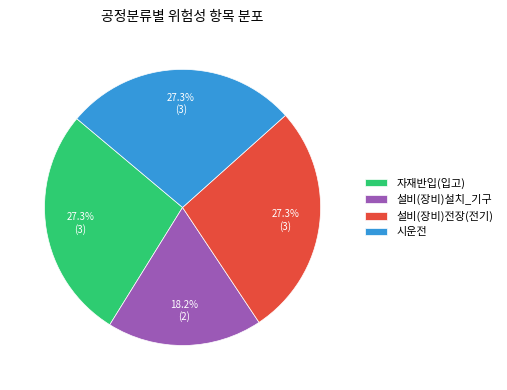

Which has a higher value, 설비(장비)설치_기구 or 시운전?

시운전